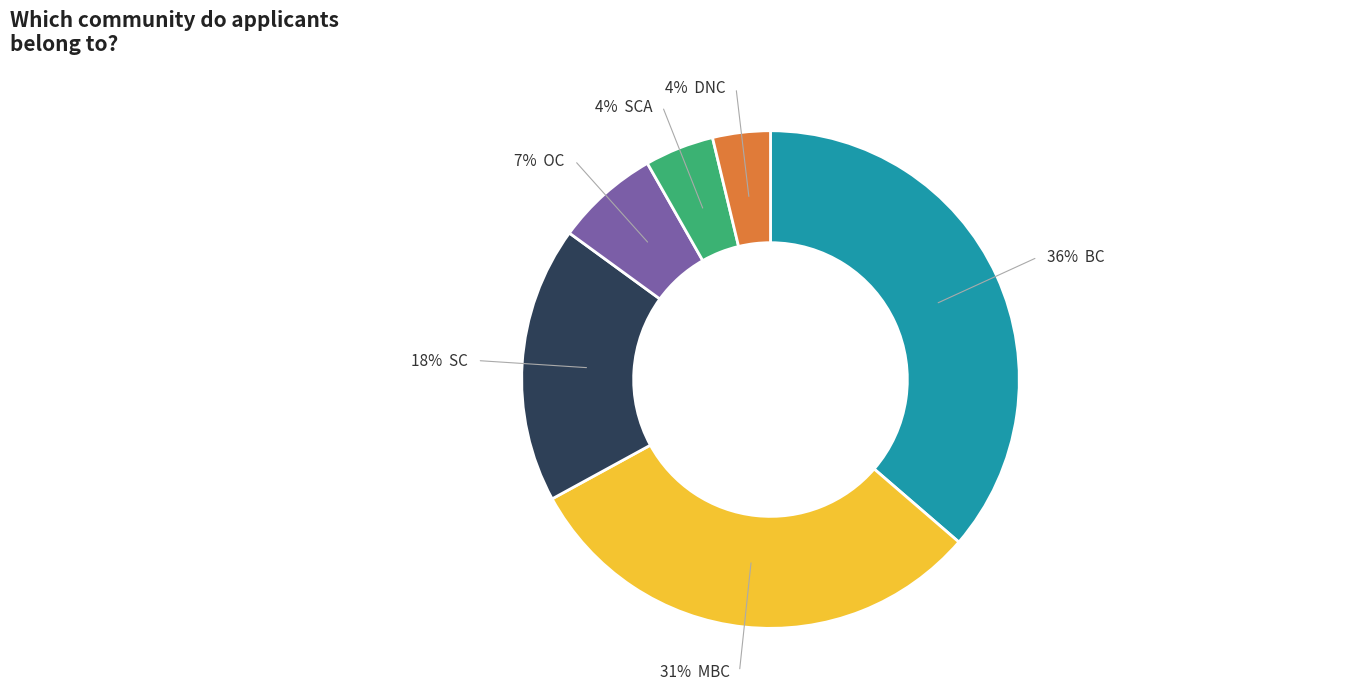

Is there any slice that represents more than half of the pie?

No